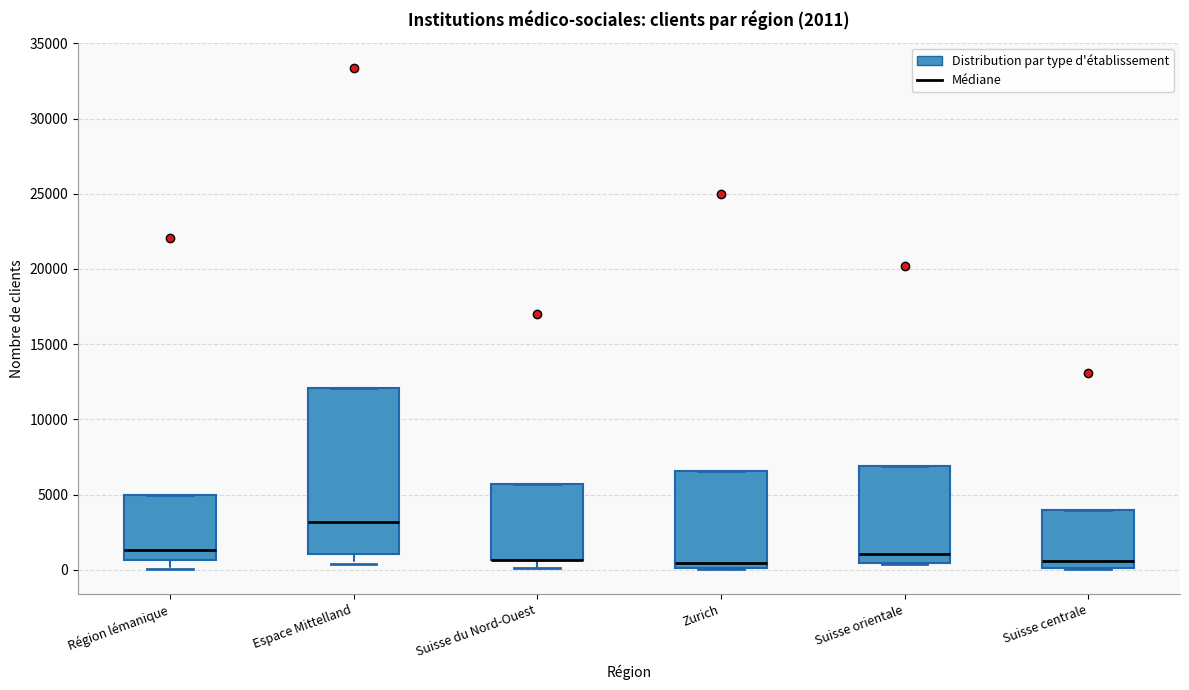

Which box is the tallest, from its lower edge to its upper edge?

Espace Mittelland